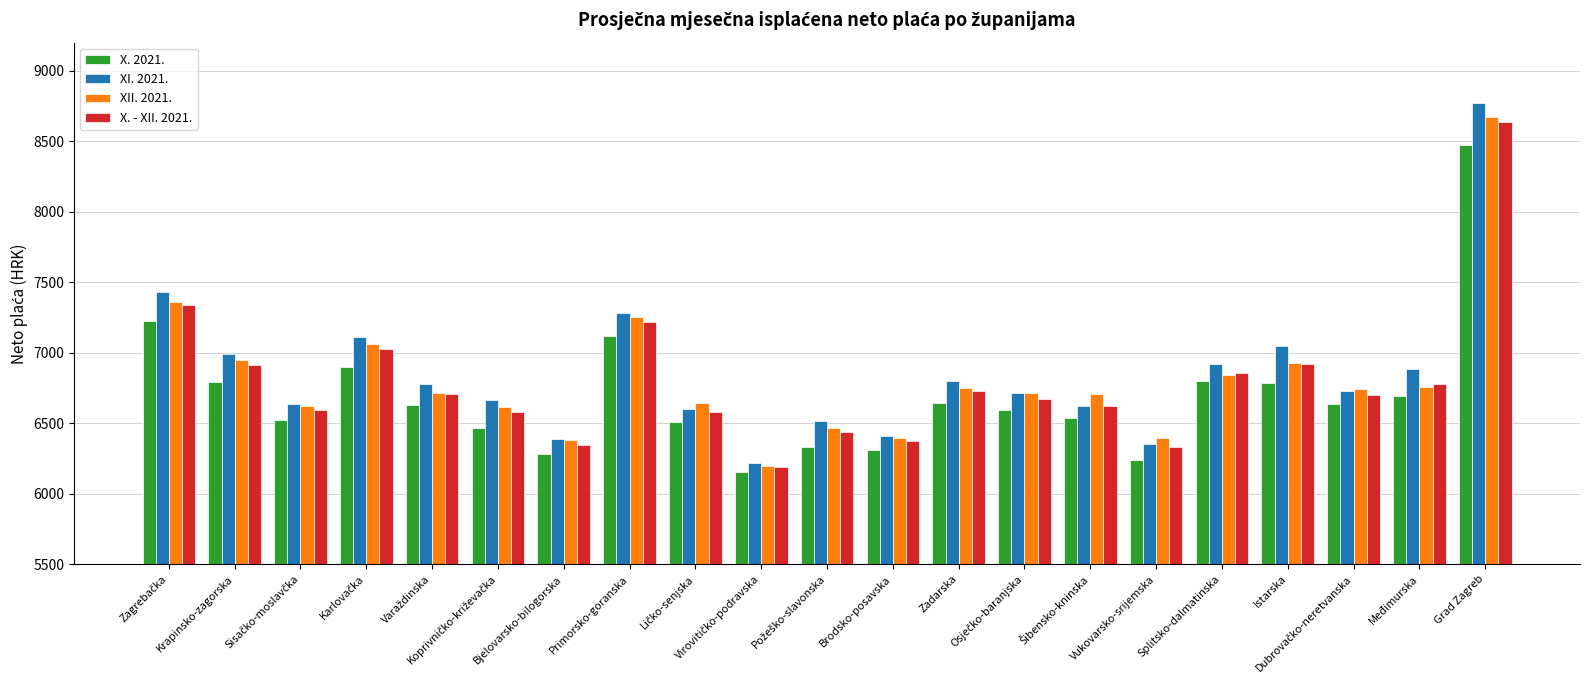

What is the spread (max minus min) of values at Splitsko-dalmatinska?

124